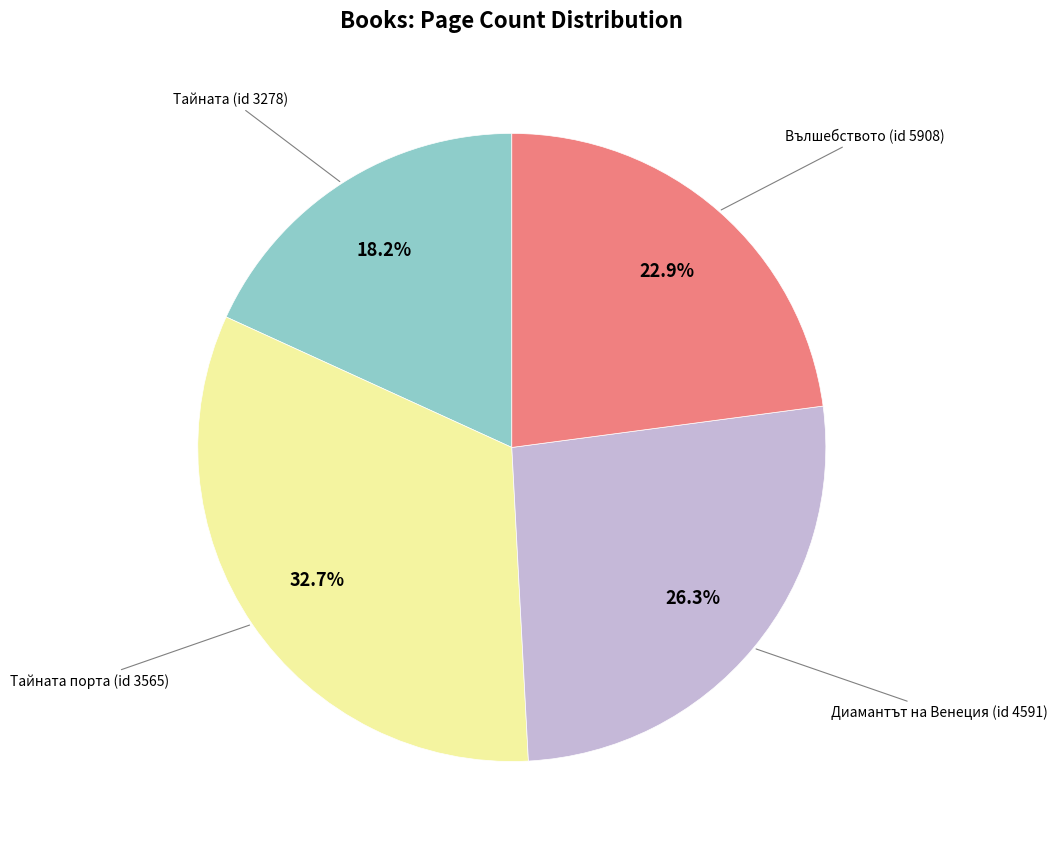

Is there any slice that represents more than half of the pie?

No